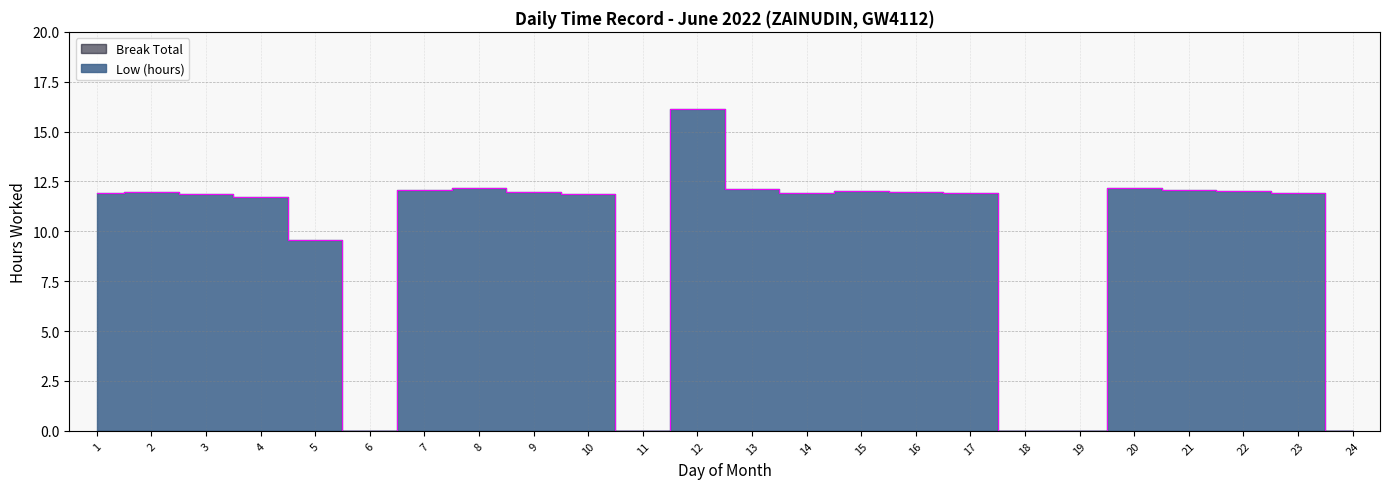

Rank the categories by value from lowest to highest.

6, 11, 18, 19, 24, 5, 4, 10, 3, 14, 23, 1, 17, 2, 16, 9, 15, 22, 7, 21, 13, 20, 8, 12